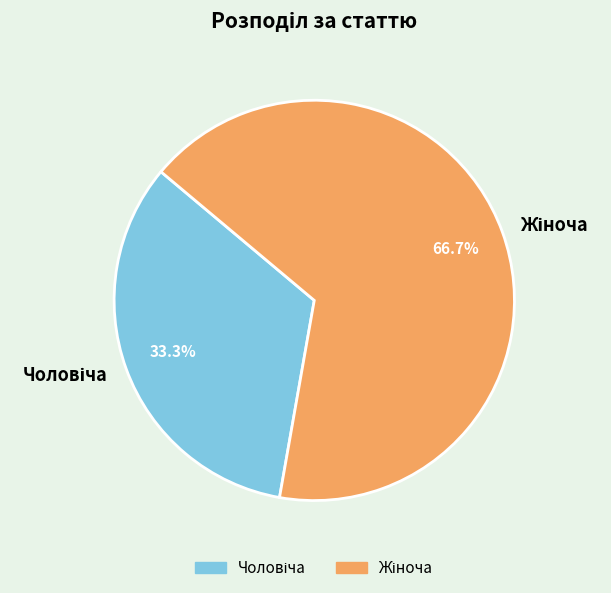

True or false: Жіноча accounts for 67% of the total.

True